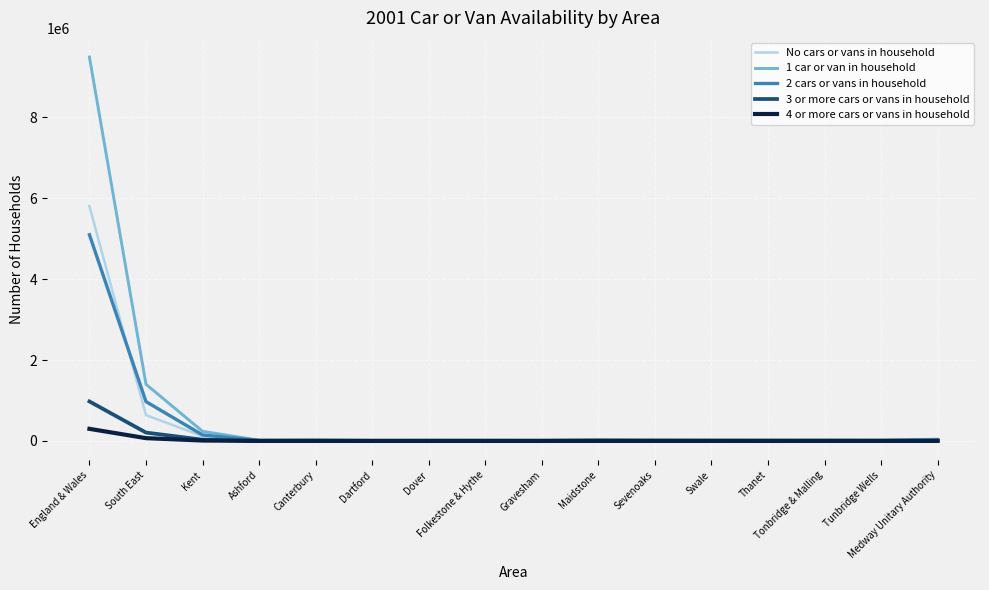

What is the smallest value displayed?

572